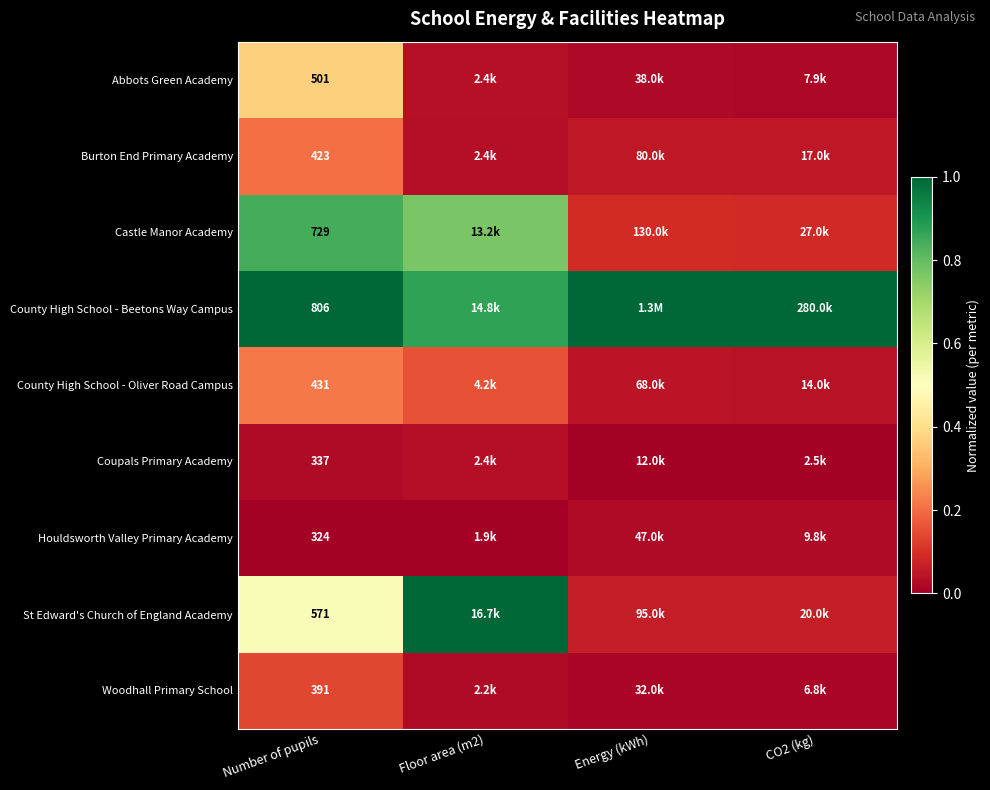

At Number of pupils, list the series in order from largest to smallest.

County High School - Beetons Way Campus, Castle Manor Academy, St Edward's Church of England Academy, Abbots Green Academy, County High School - Oliver Road Campus, Burton End Primary Academy, Woodhall Primary School, Coupals Primary Academy, Houldsworth Valley Primary Academy